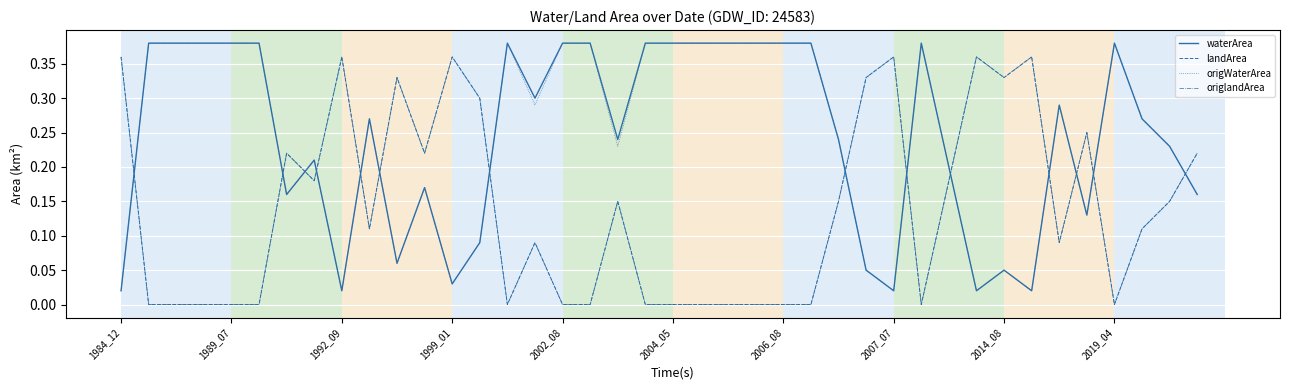

How many interior local peaks does the origWaterArea series have?

8